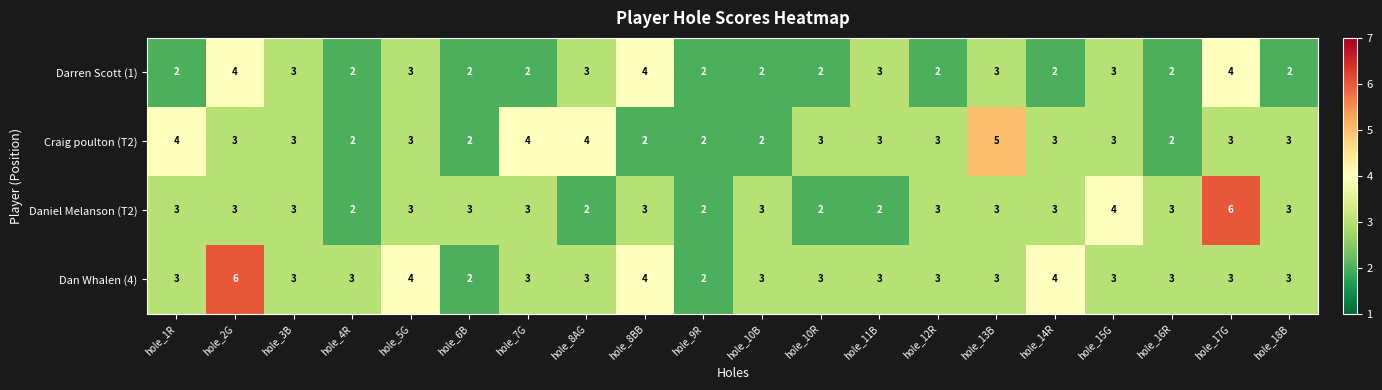

True or false: Dan Whalen (4) has a value of 1 at hole_8AG.

False